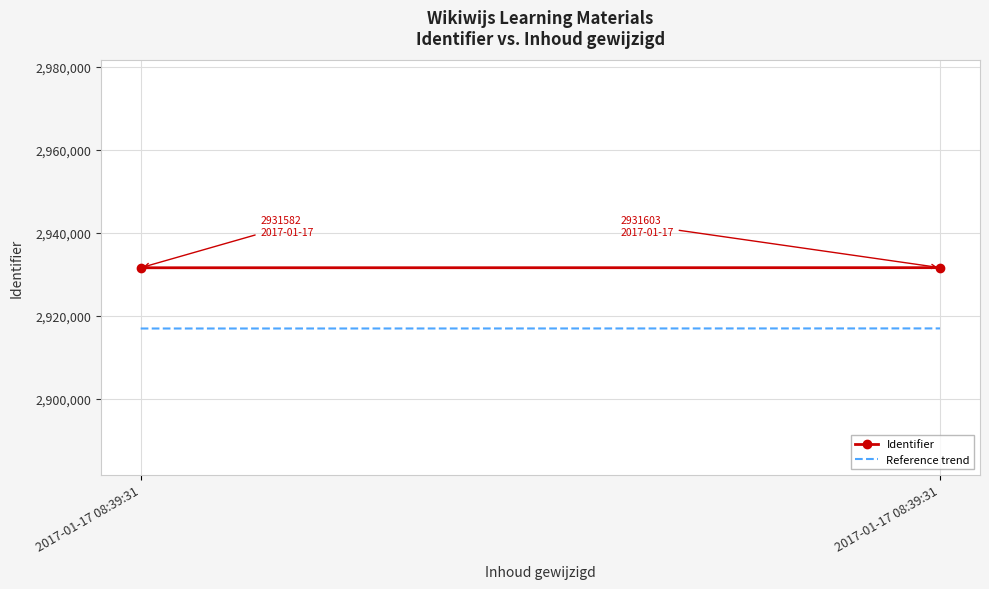

At how many categories does at least one series exceed 2924782?

2